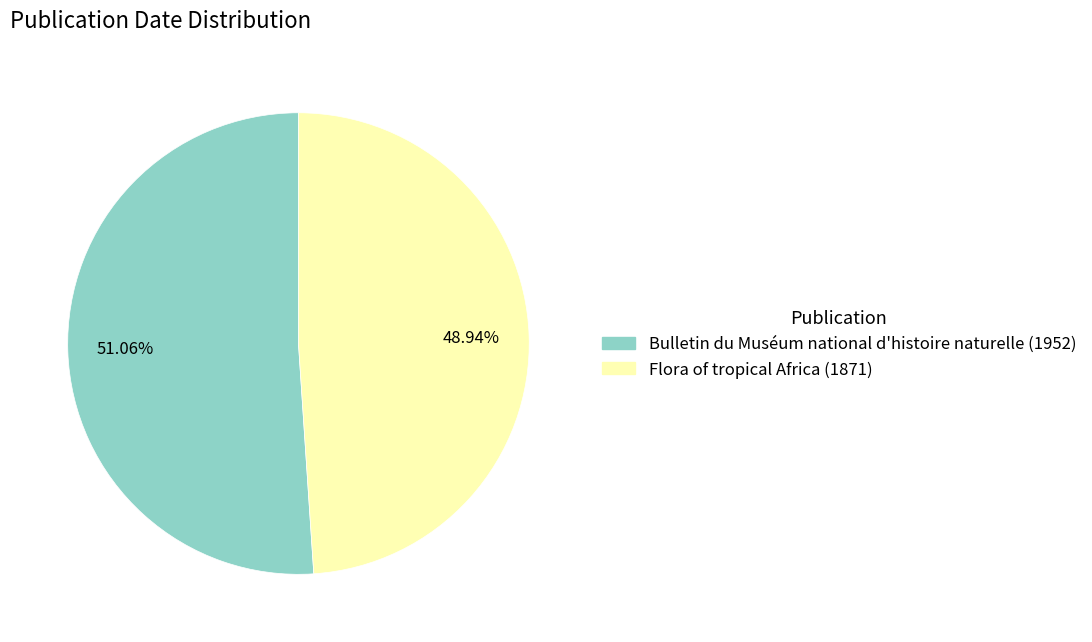

Rank the categories by value from highest to lowest.

Bulletin du Muséum national d'histoire naturelle (1952), Flora of tropical Africa (1871)